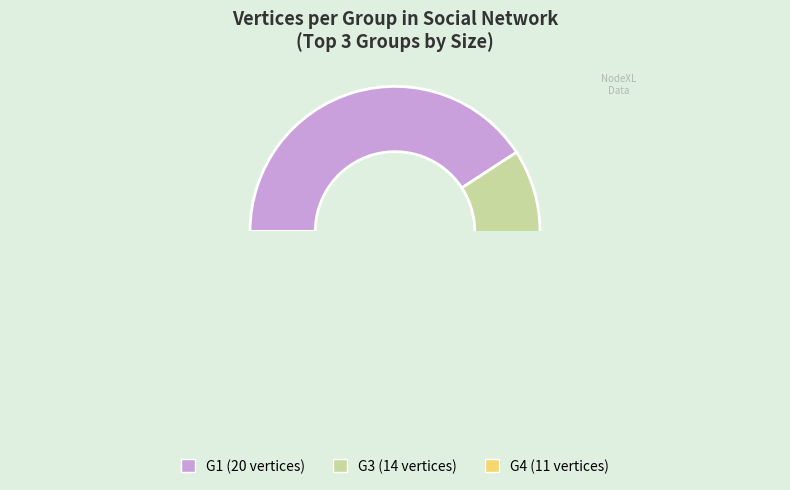

Is there any slice that represents more than half of the pie?

No